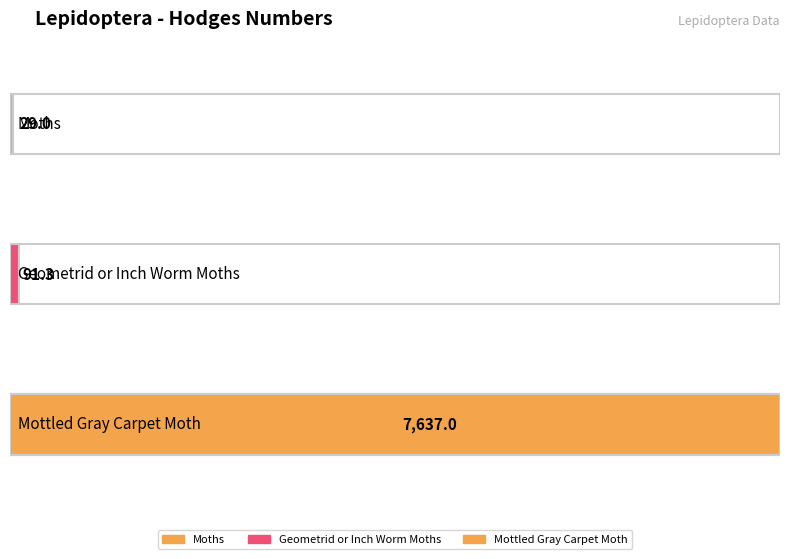

The value at Mottled Gray Carpet Moth is 2389.5. True or false?

False